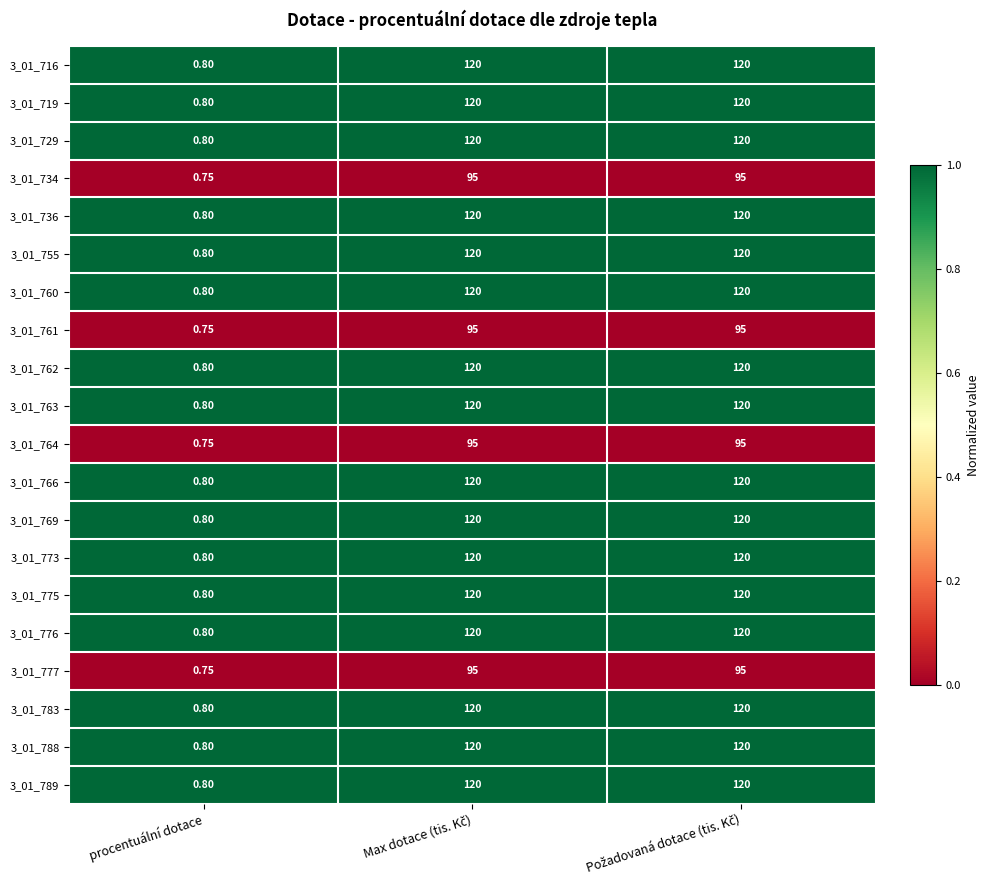

Which label corresponds to the smallest value in the chart?

procentuální dotace